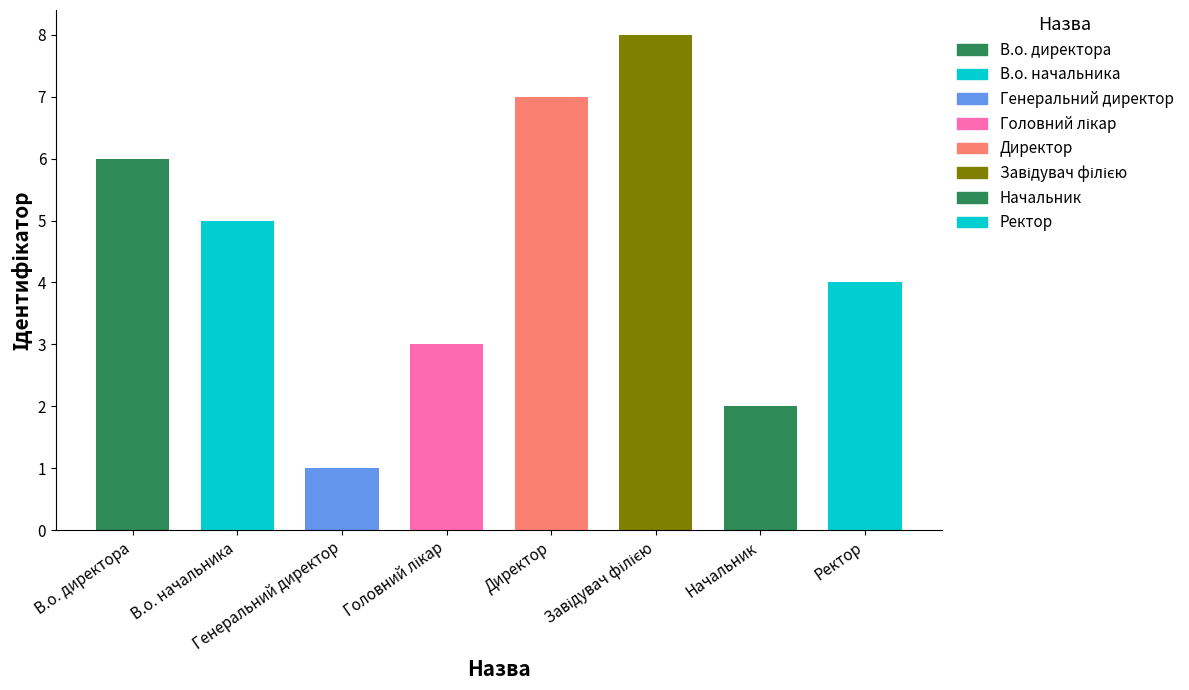

Reading left to right, extract all data points from this chart.

6	5	1	3	7	8	2	4